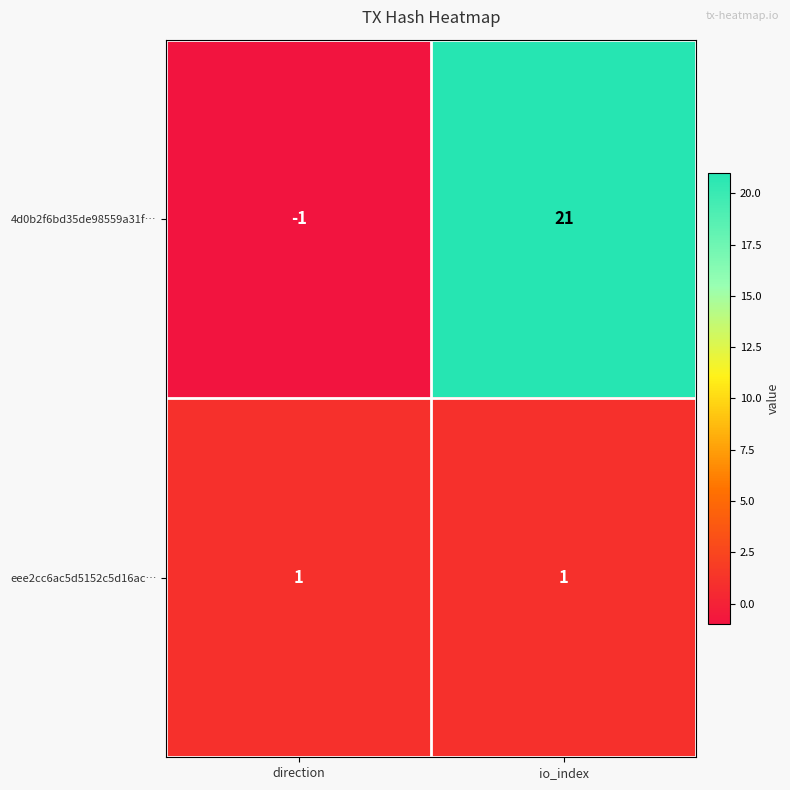

Is it true that eee2cc6ac5d5152c5d16ac… equals 2 at io_index?

False